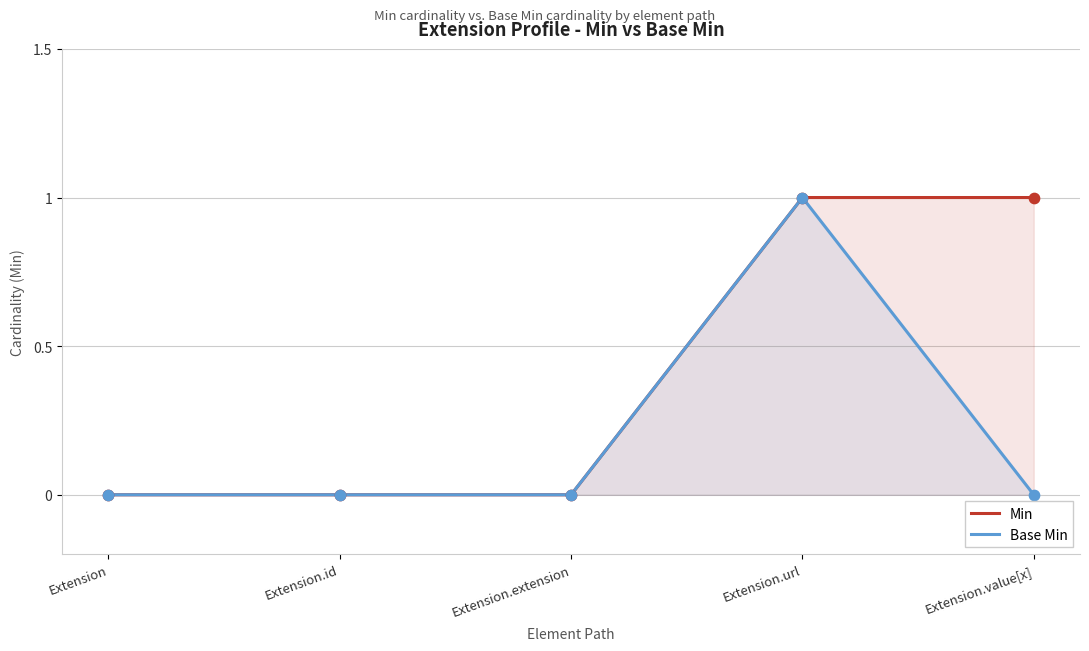

Which series has the widest spread of Y values?

Min